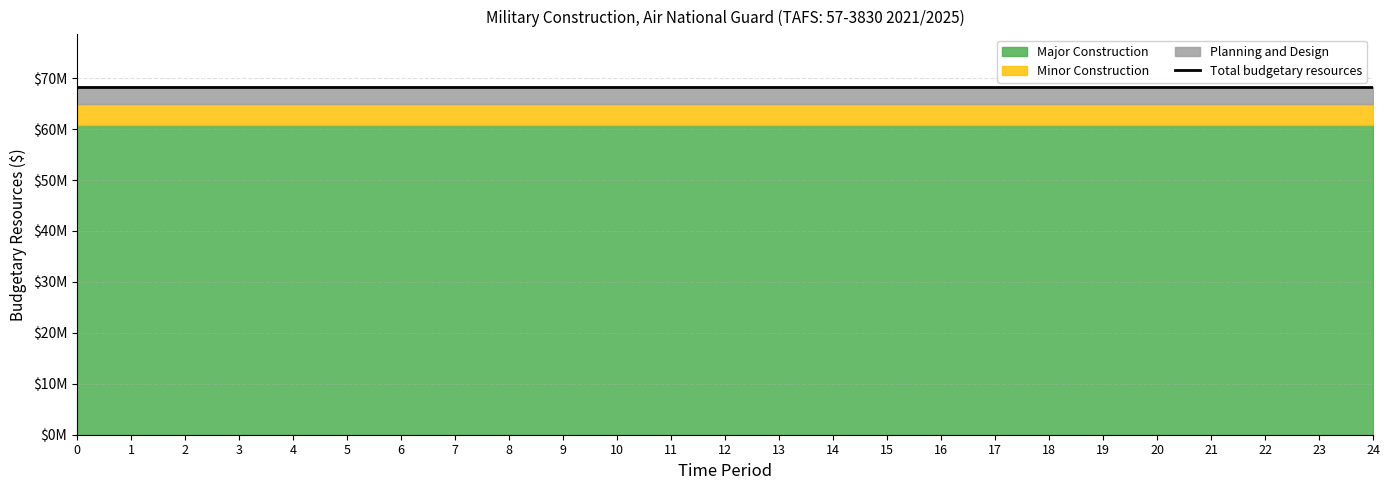

What is the label of the 7th point from the left?

6